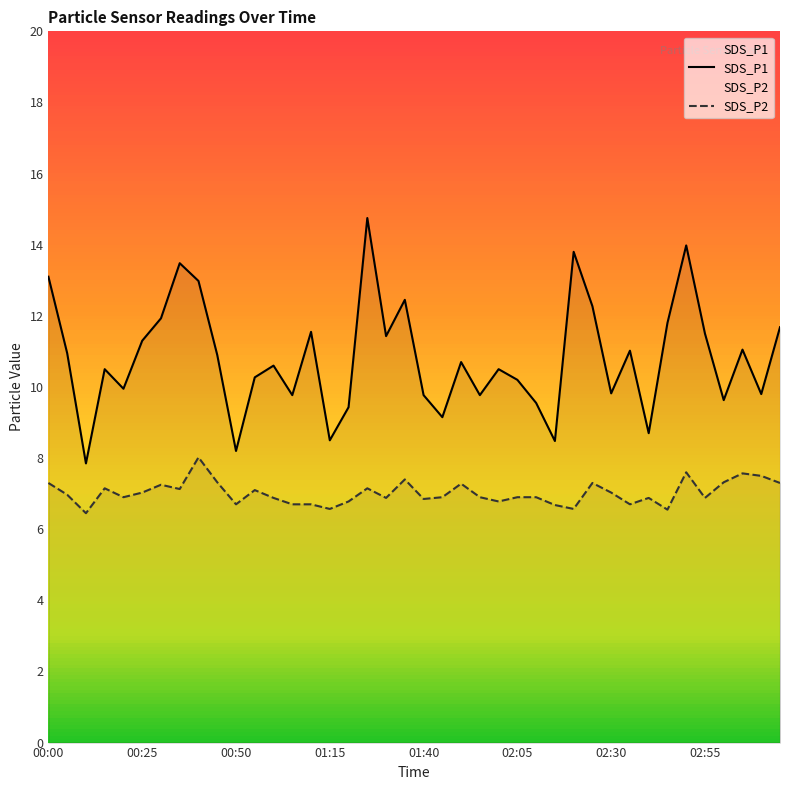

Is it true that SDS_P1 equals 17.9 at 9?

False